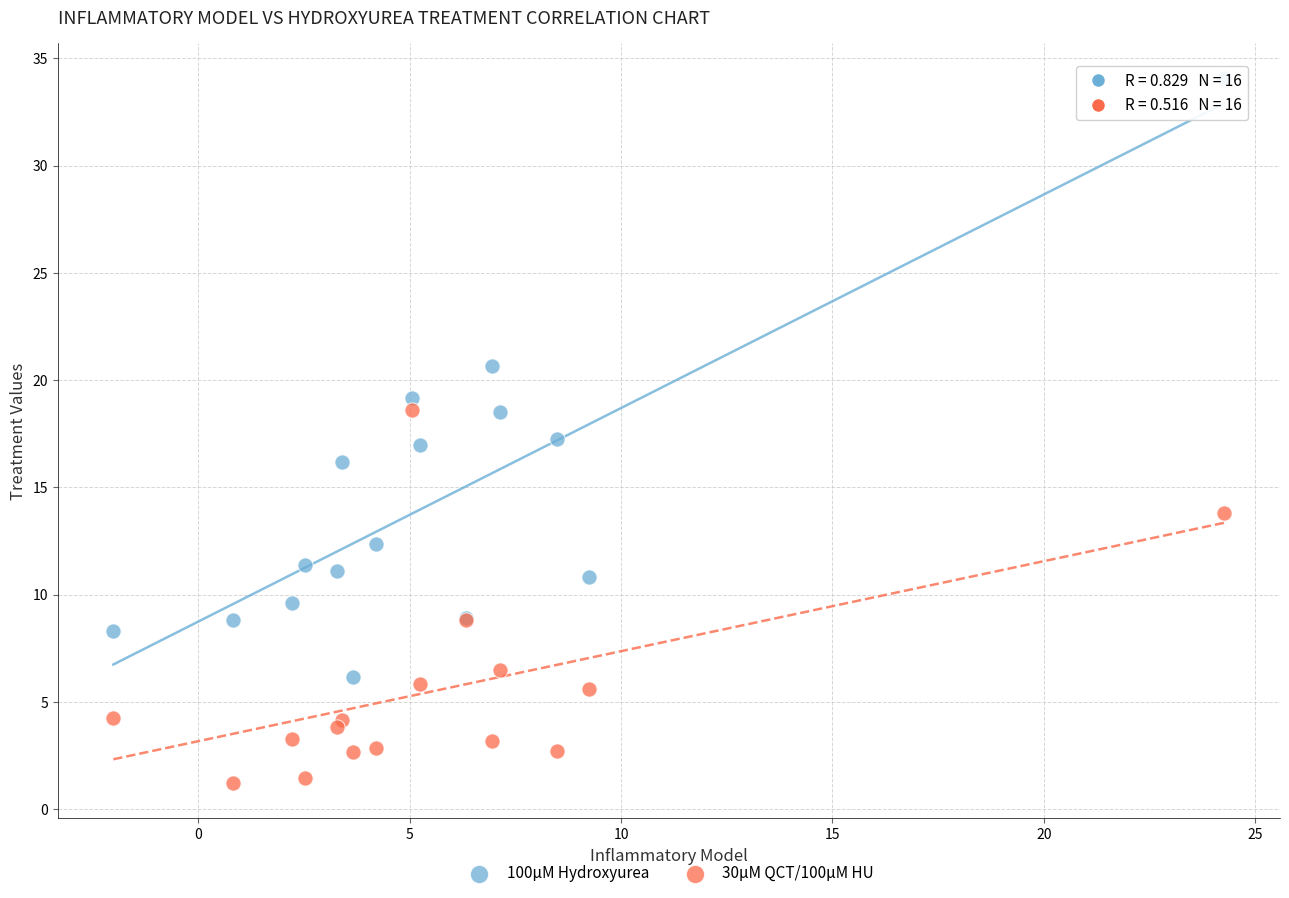

What are all the series names shown in the legend?

100μM Hydroxyurea, 30μM QCT/100μM HU